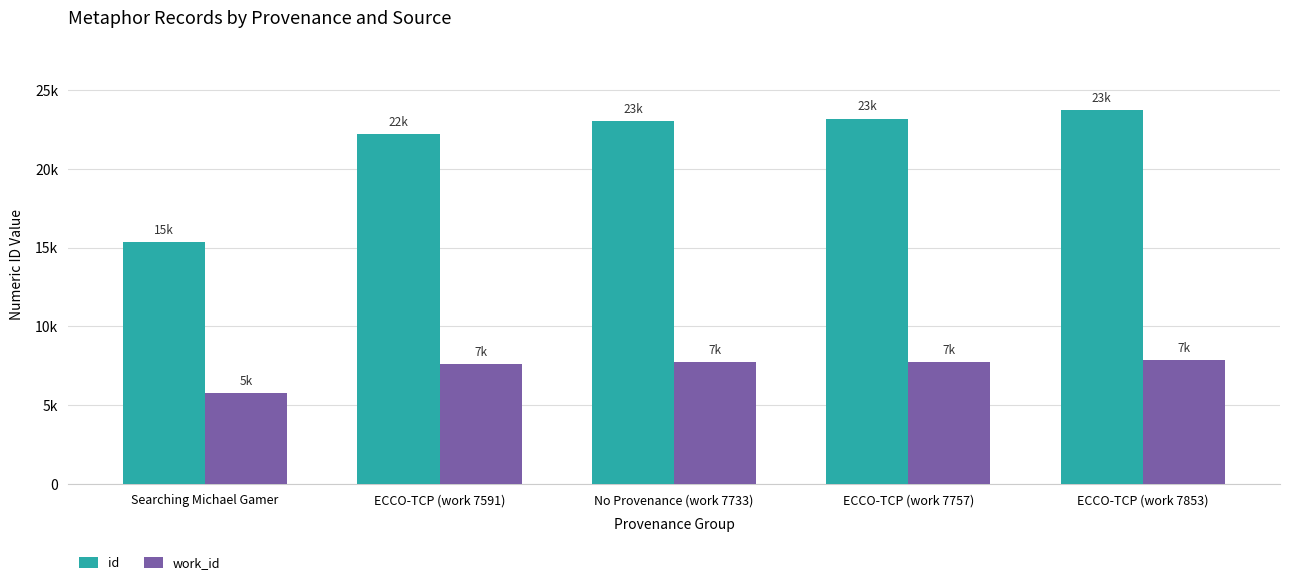

The value of id at No Provenance (work 7733) is 23002. True or false?

True